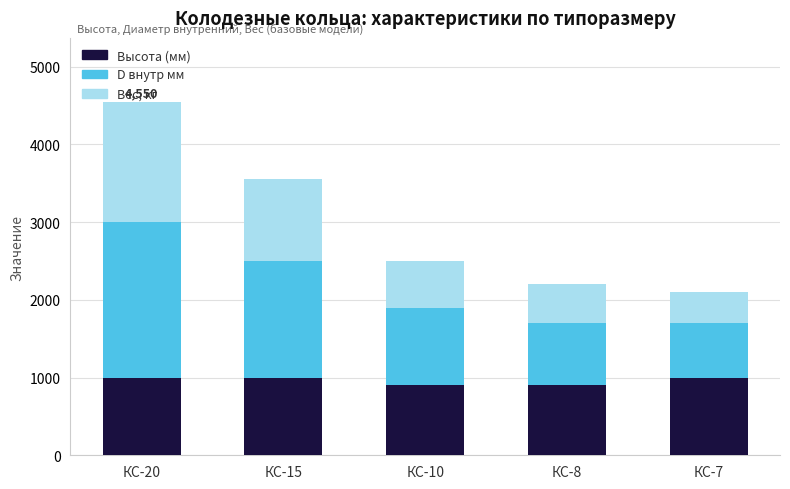

At which category is the sum across all series the highest?

КС-20